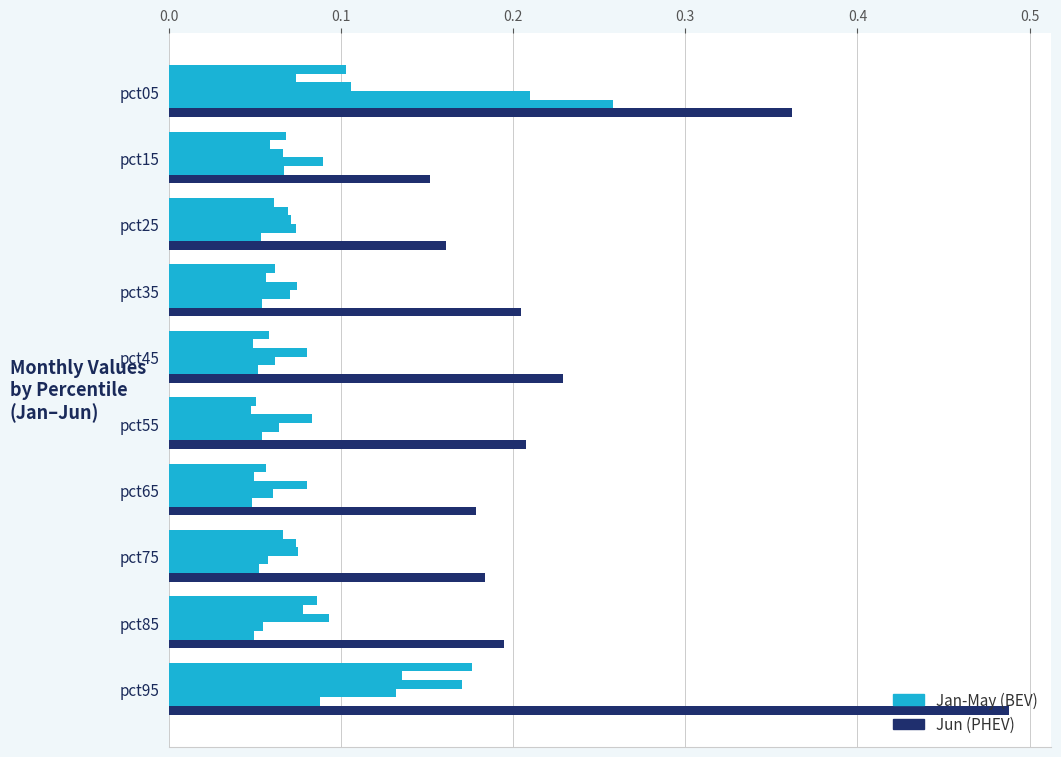

Count the number of categories in the chart.

10